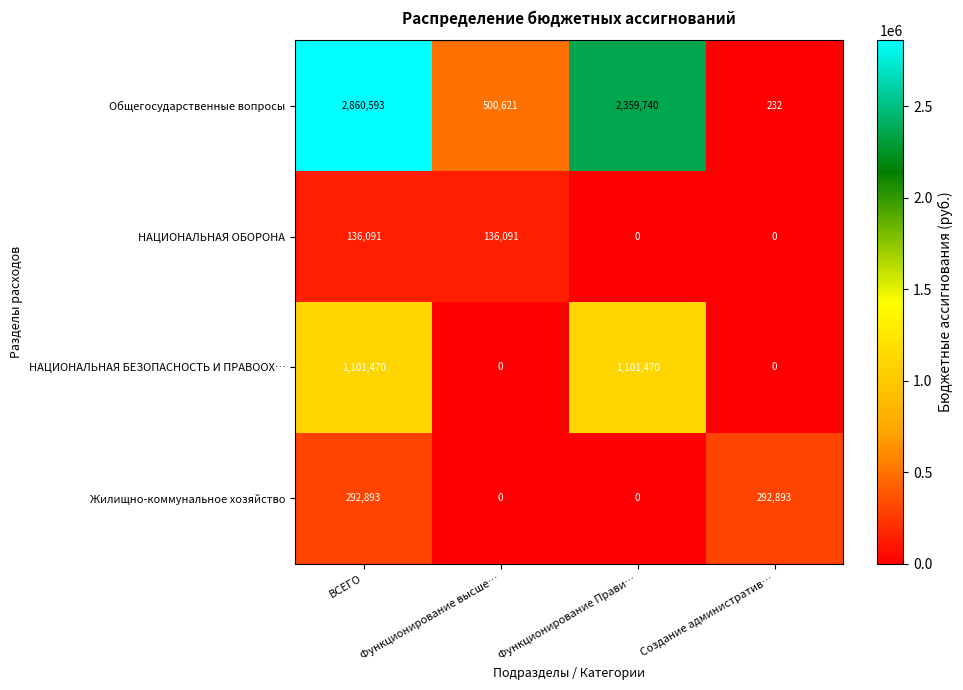

How many series are shown in this chart?

4